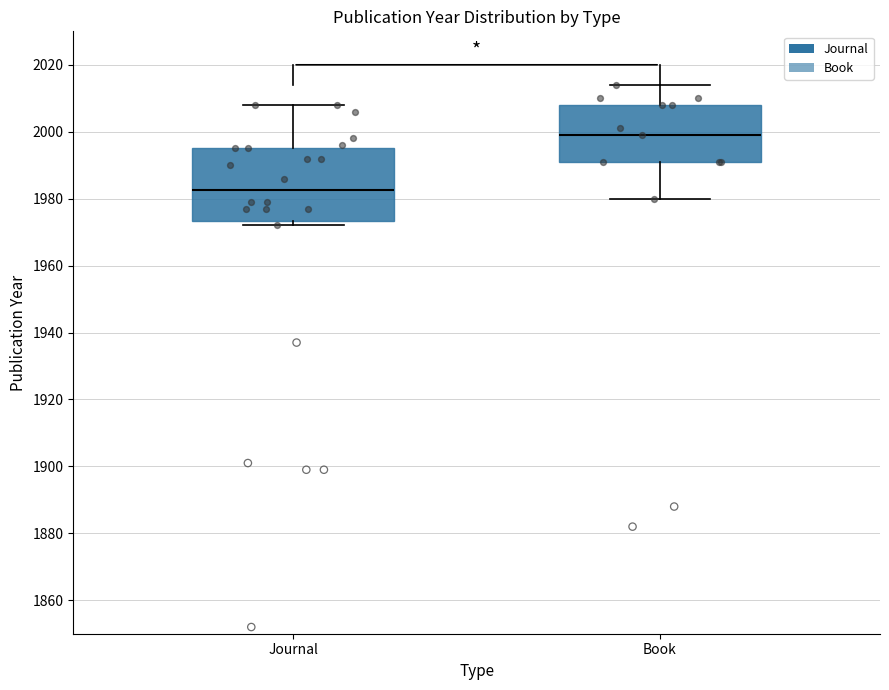

Reading left to right, transcribe this box plot: for each box, give where its median line is, the range the box spans, and where its two whiskers end, as read against the y-axis. The values are not printed on the chart, so give them approximately, as read against the axis.

Journal: median 1982, box 1974 to 1996, whiskers 1972 to 2008
Book: median 2000, box 1992 to 2008, whiskers 1980 to 2014